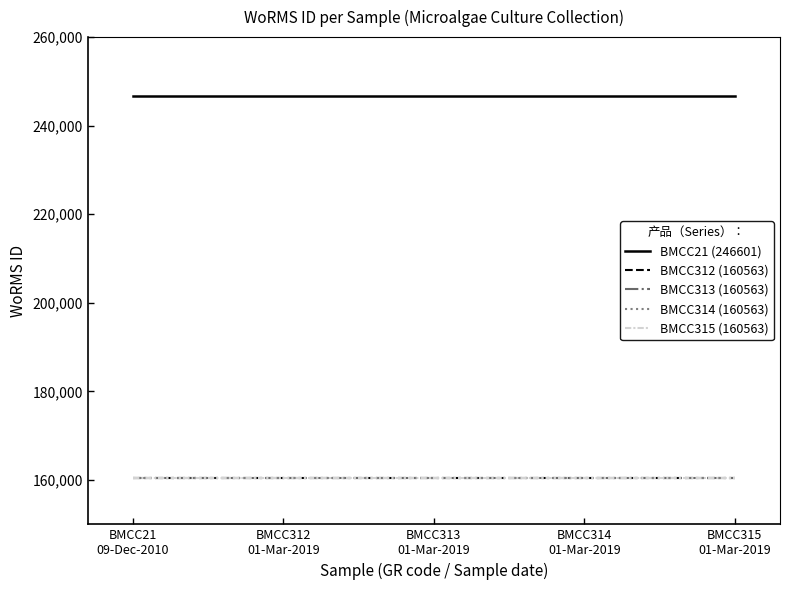

True or false: BMCC21 (246601) and BMCC313 (160563) cross at least once.

False